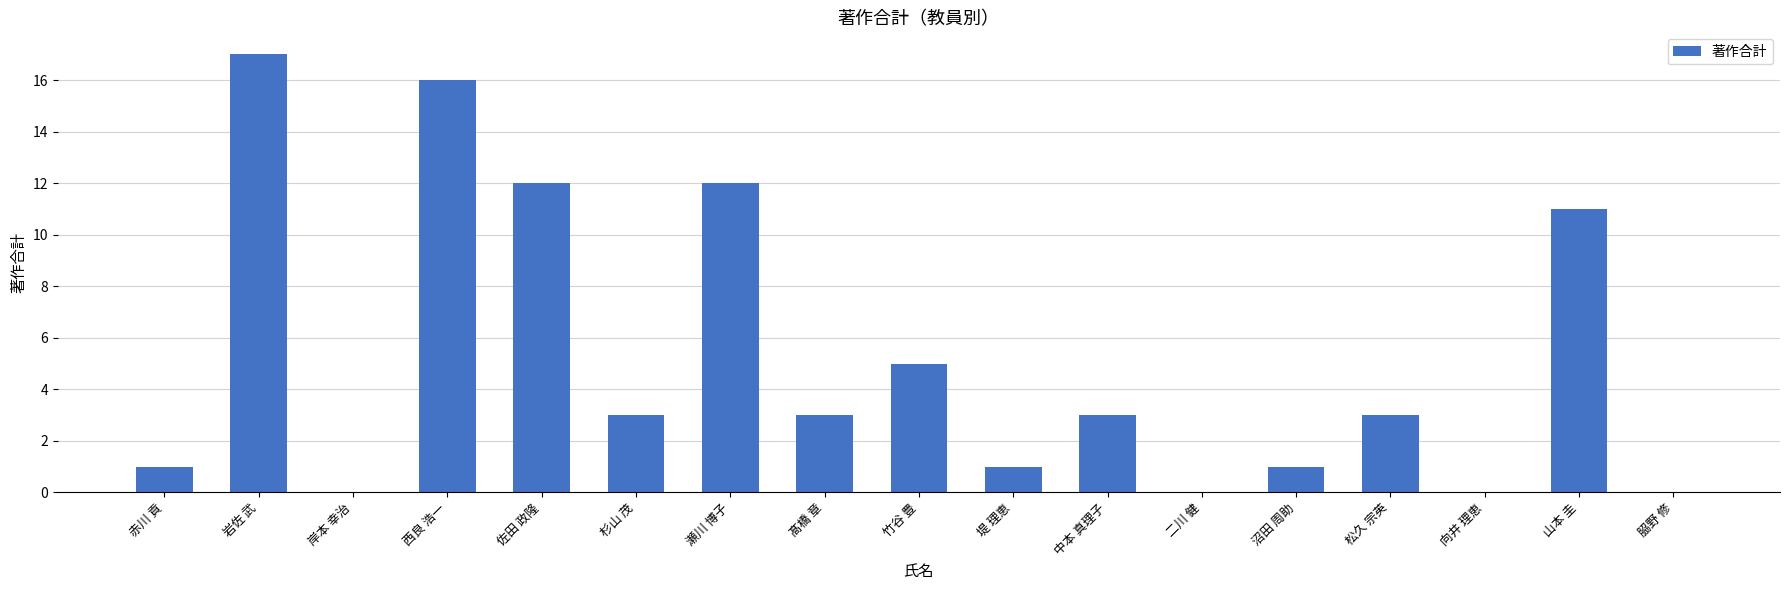

Reading right to left, extract all data points from this chart.

0	11	0	3	1	0	3	1	5	3	12	3	12	16	0	17	1